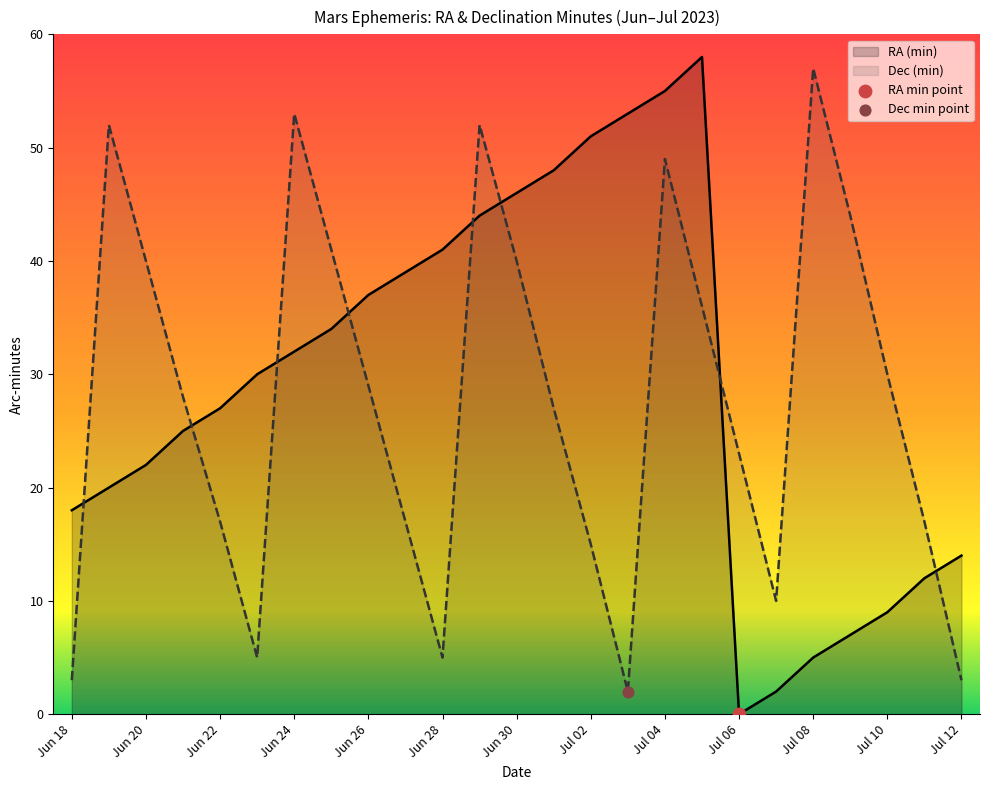

Which series has the widest spread of Y values?

RA (min)